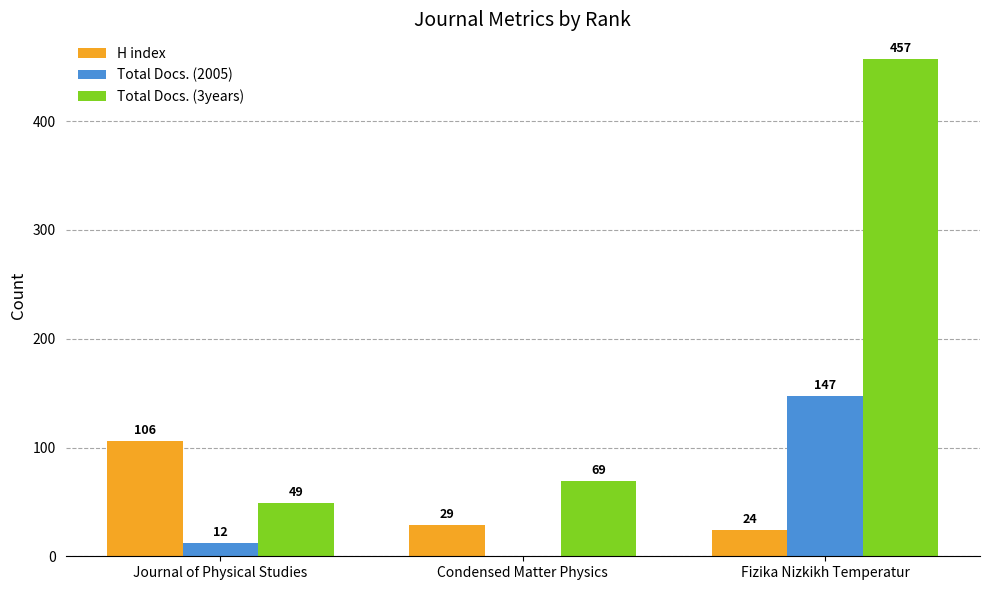

How many groups of bars are there?

3